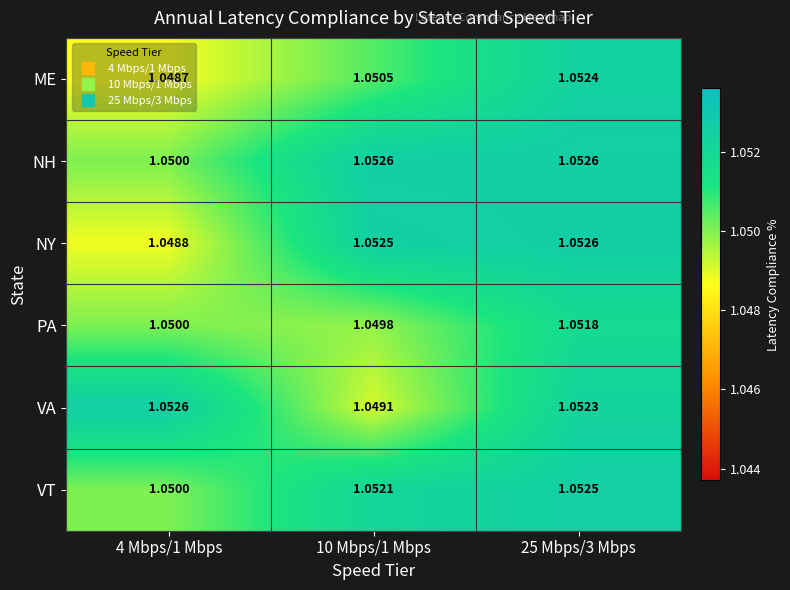

Which series has the largest total across all categories?

NH